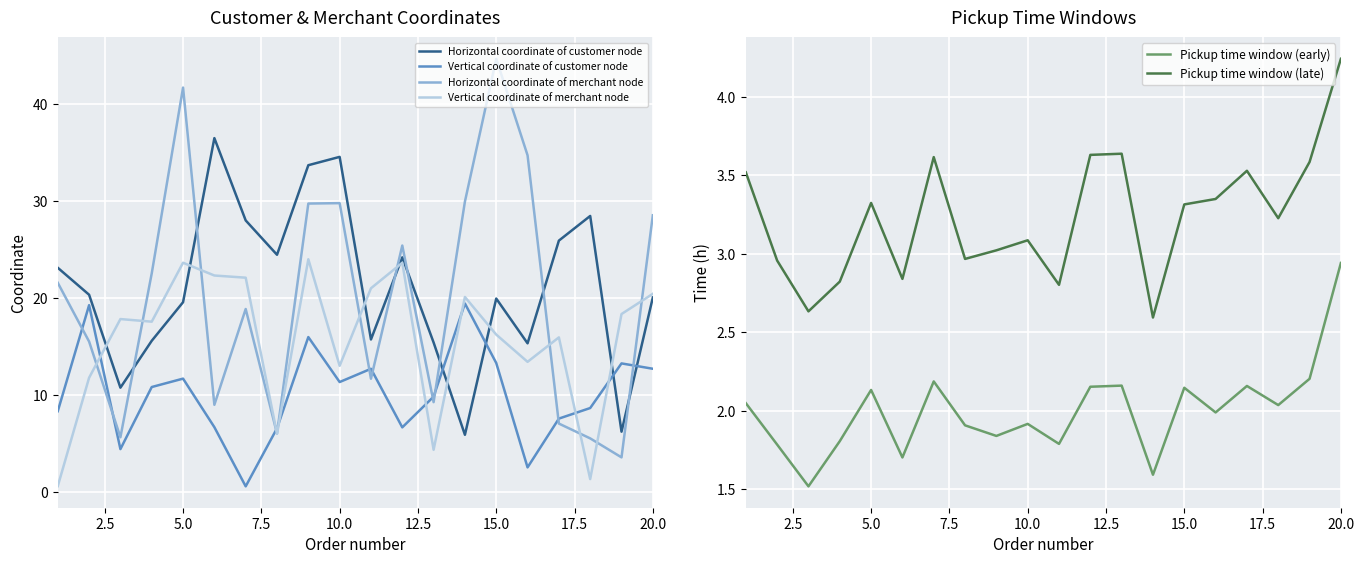

Is it true that Pickup time window (late) equals 3.3 at 15.0?

True